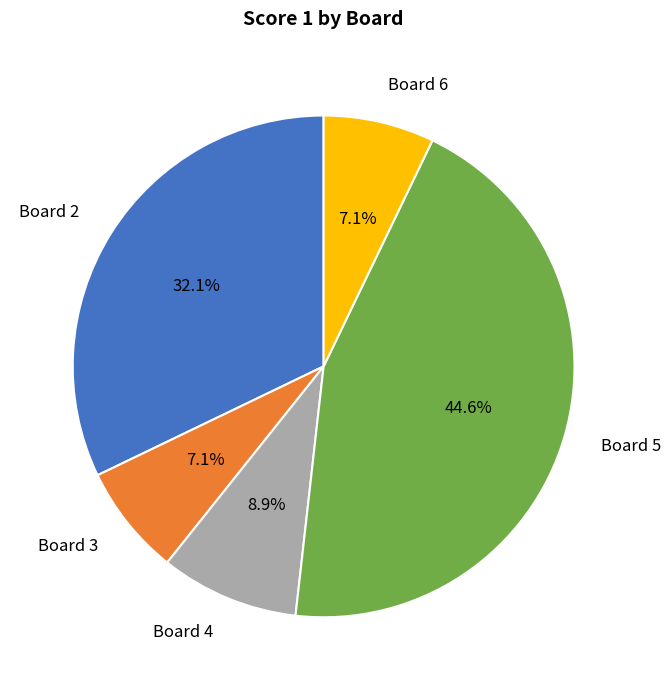

What is the largest slice in the pie chart?

Board 5